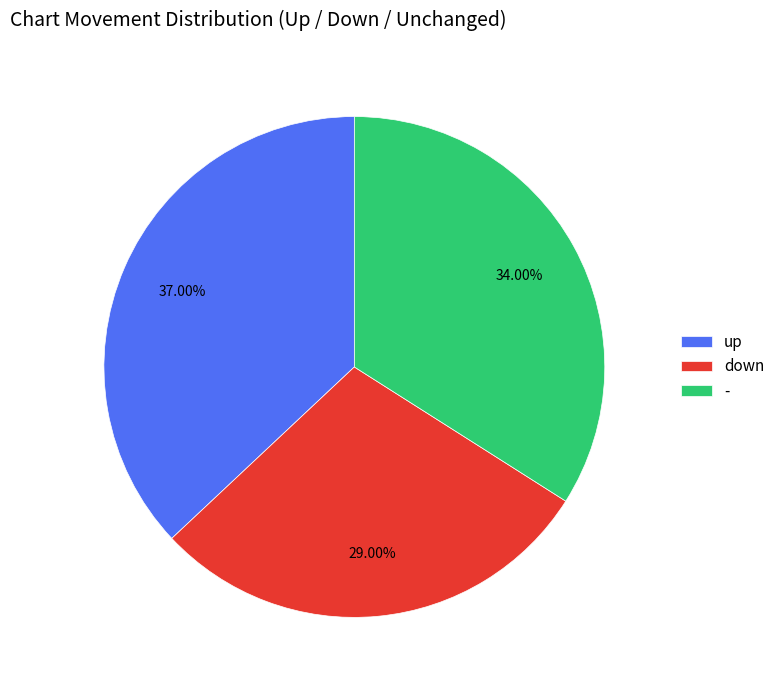

How many segments does this pie chart have?

3